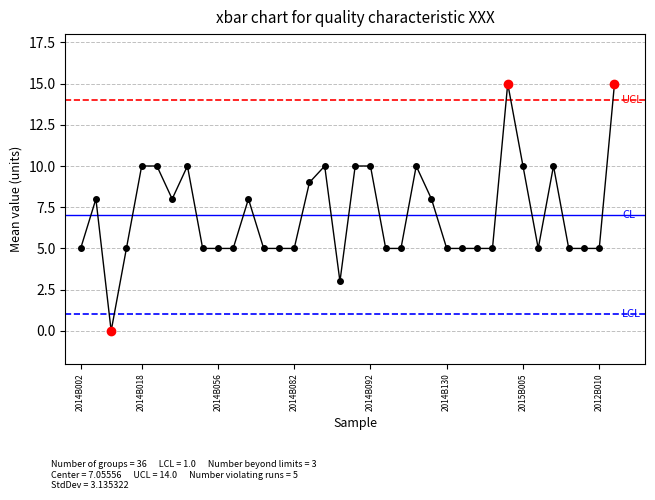

What is the average value?

7